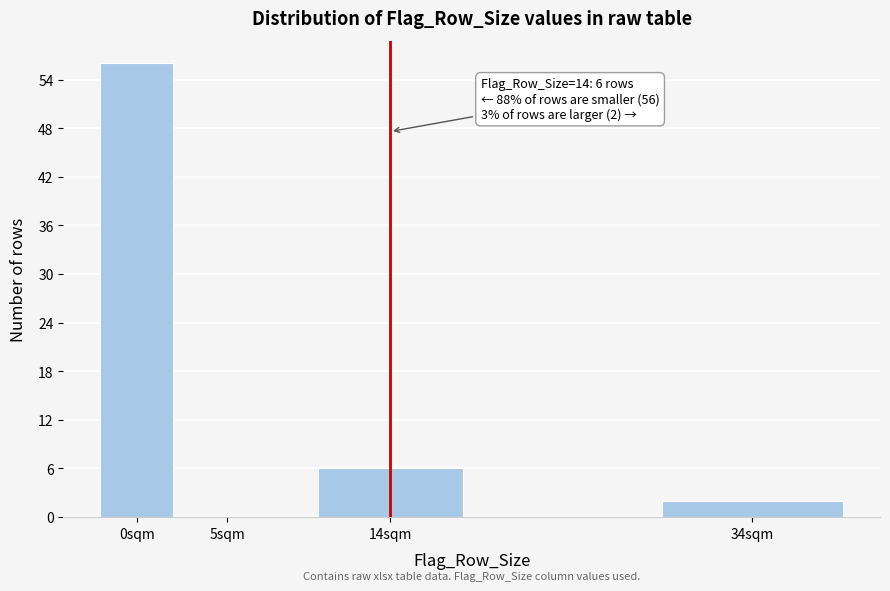

Reading right to left, transcribe all the data shown in this chart.

34sqm=2	14sqm=6	5sqm=0	0sqm=56